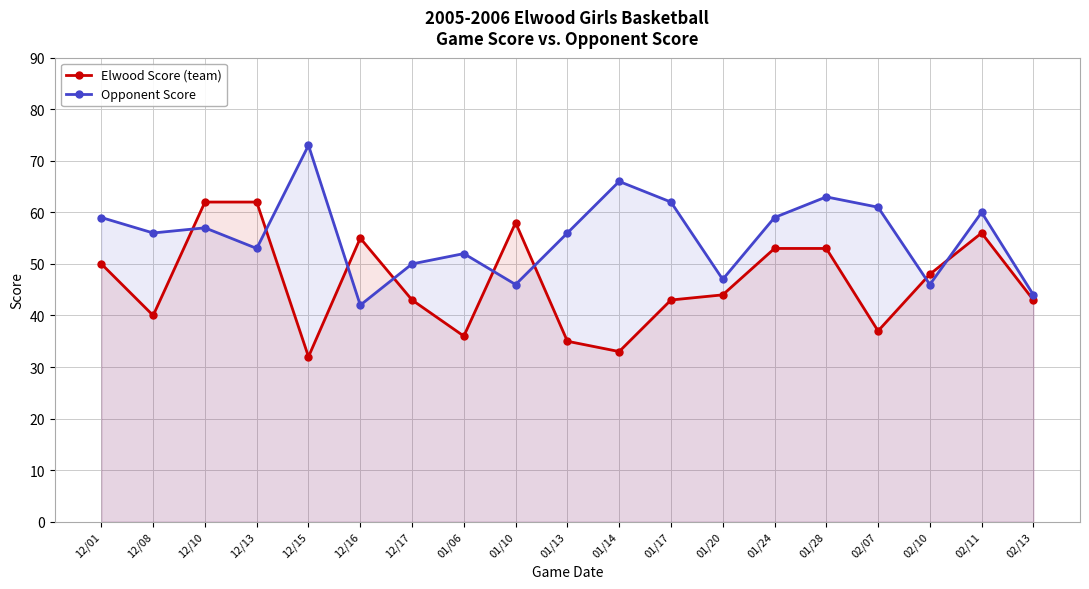

Which series has the widest spread of values?

Opponent Score